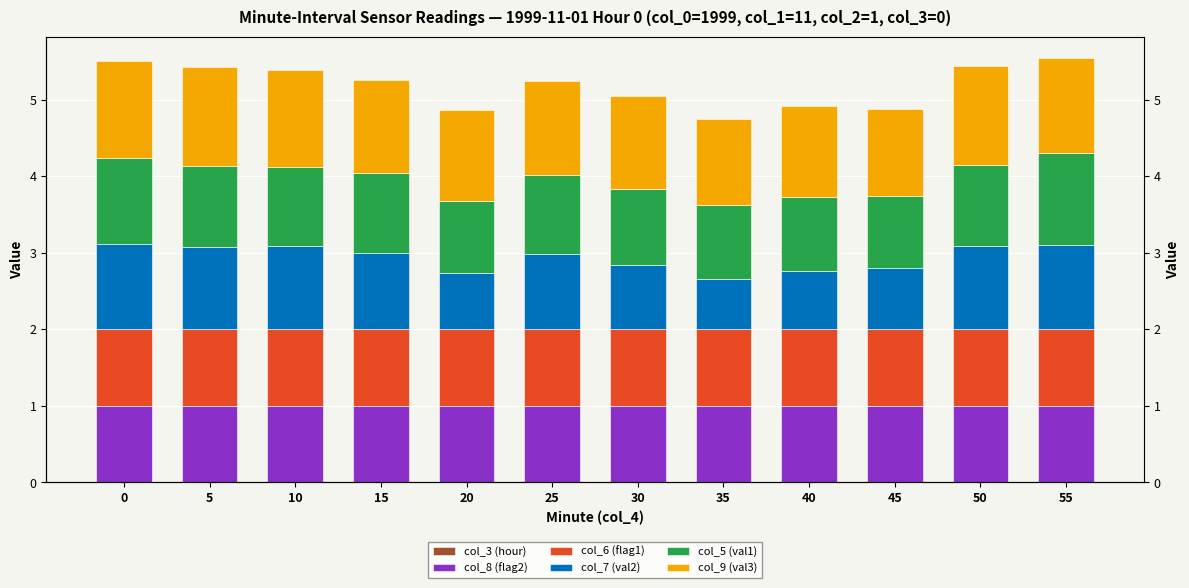

Is it true that col_5 (val1) equals 1.0 at 25?

True